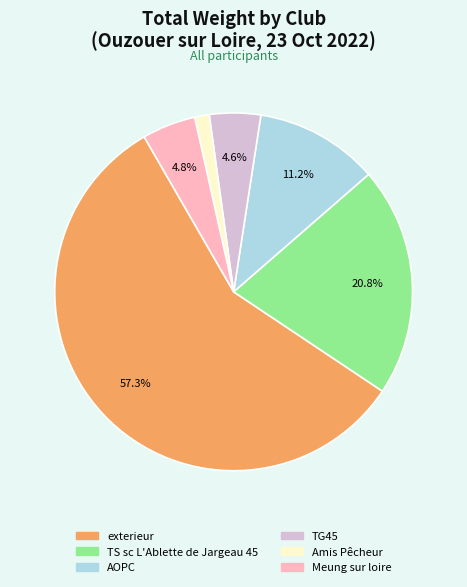

Does any single category account for the majority?

Yes